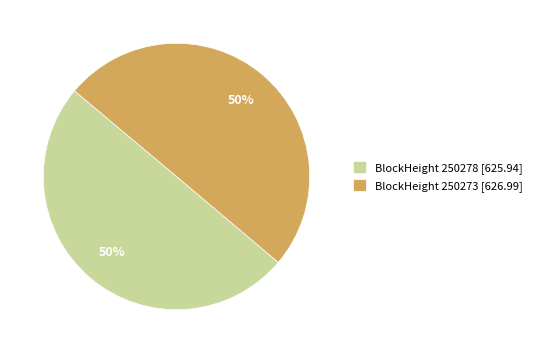

Approximately how many times larger is the value at BlockHeight 250273 [626.99] compared to BlockHeight 250278 [625.94]?

1.0